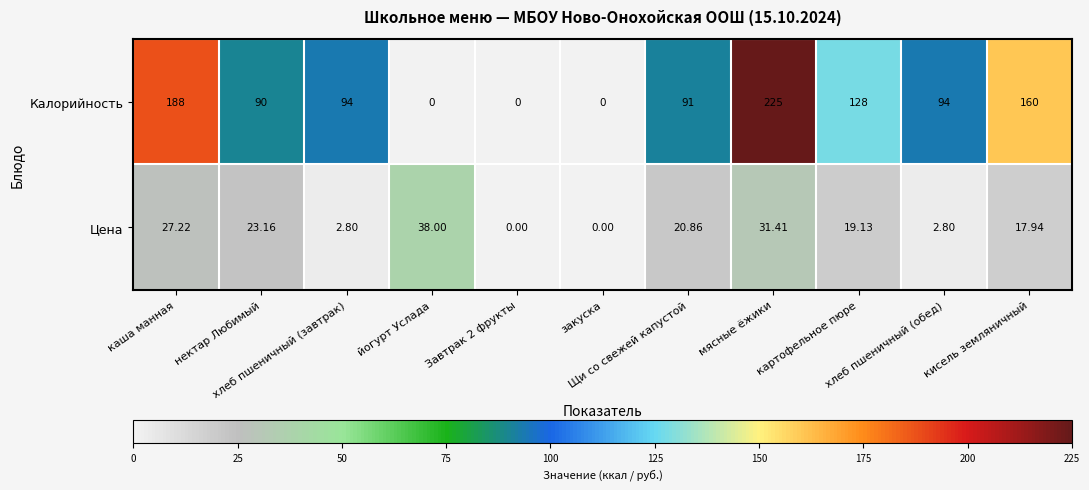

Which series has the widest spread of values?

Калорийность